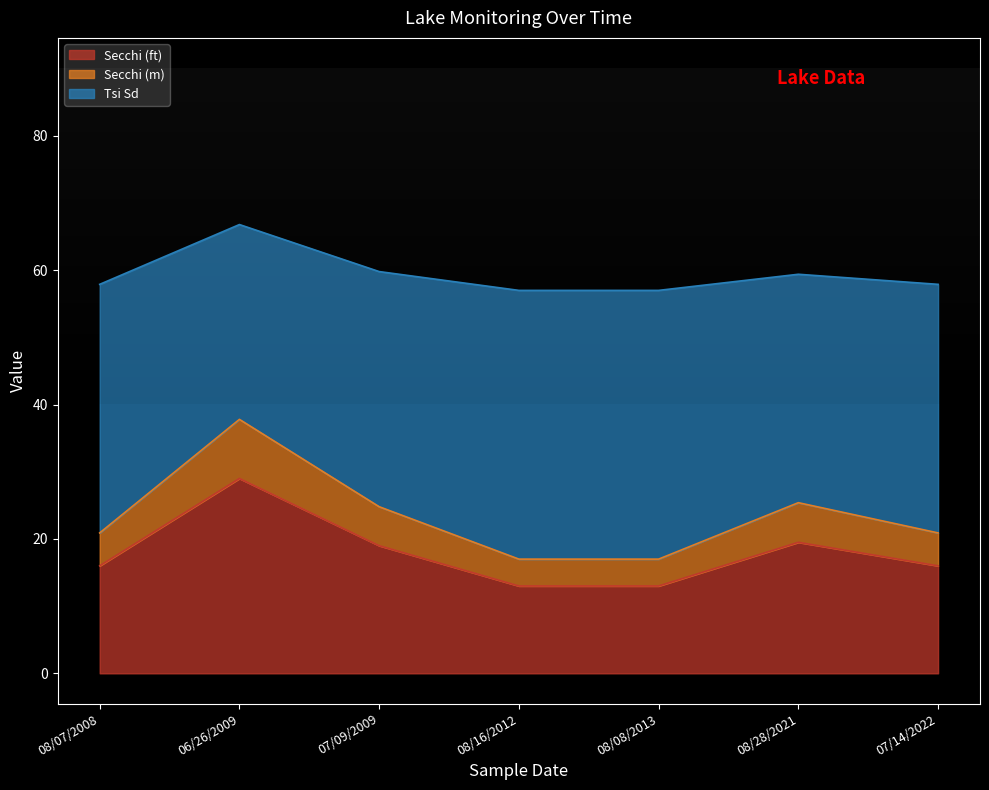

At which label does Secchi (ft) reach its peak?

06/26/2009